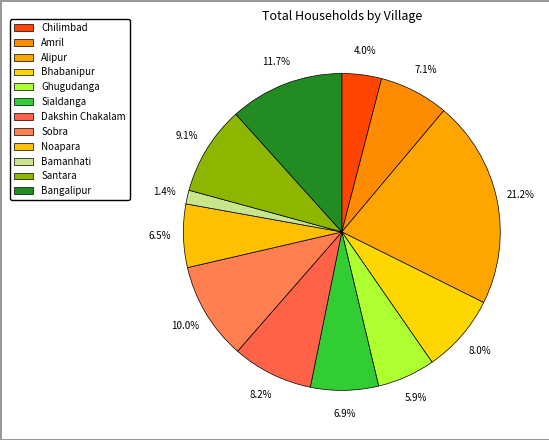

How many segments does this pie chart have?

12